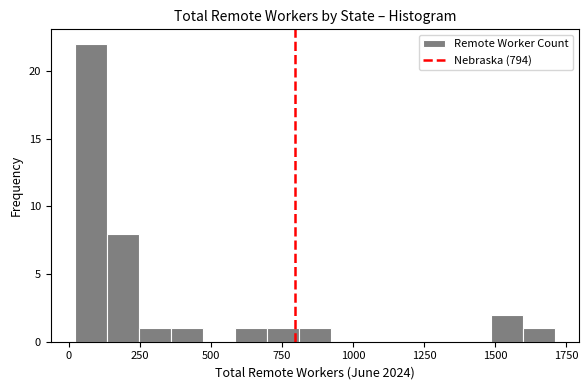

Read against the x-axis, roughly where is the centre of the tallest bar?

100